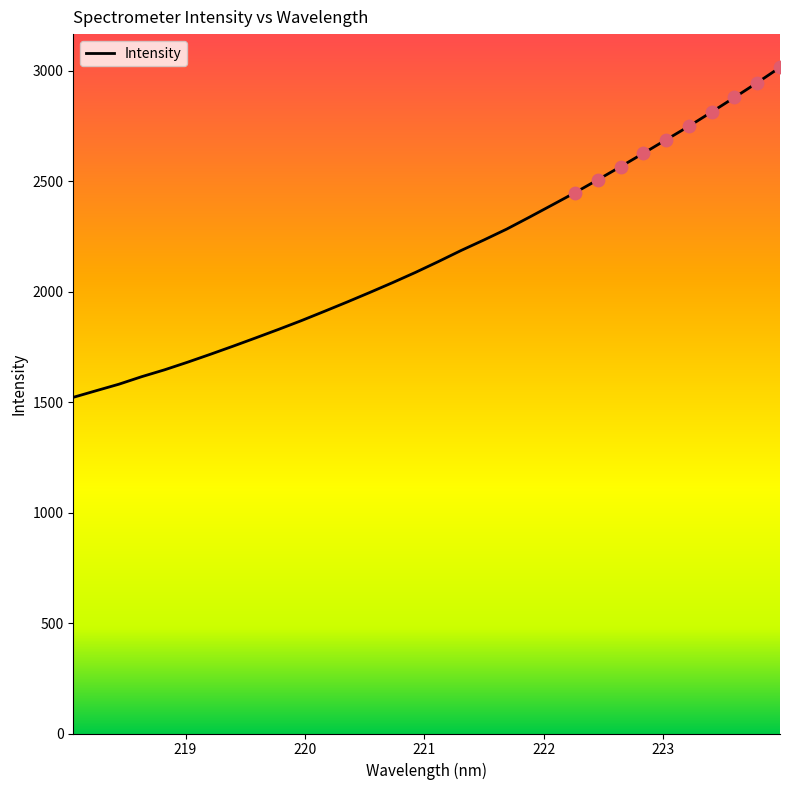

What is the difference between the maximum and minimum values?

1493.5